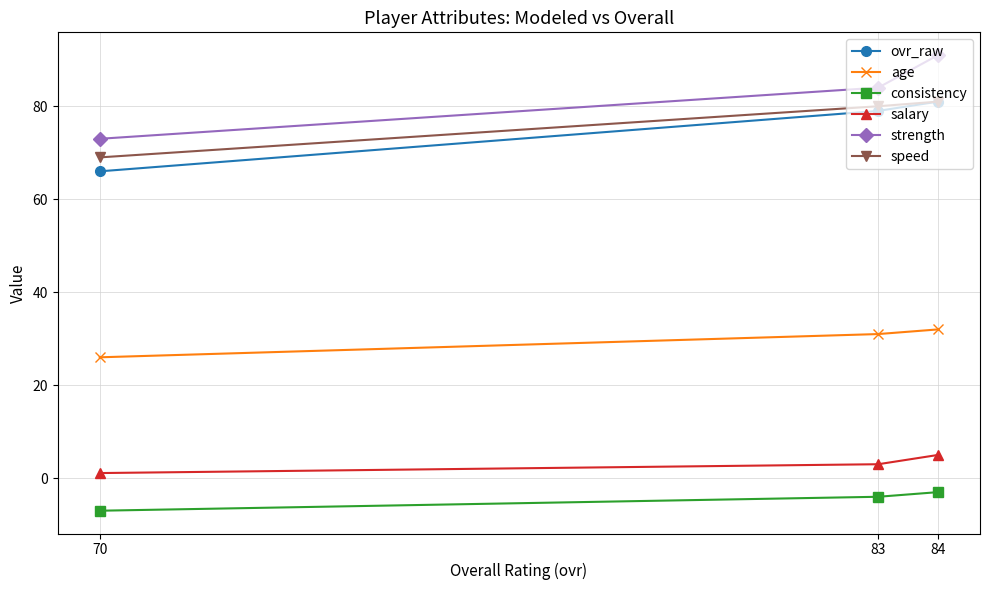

At which category is the sum across all series the highest?

84